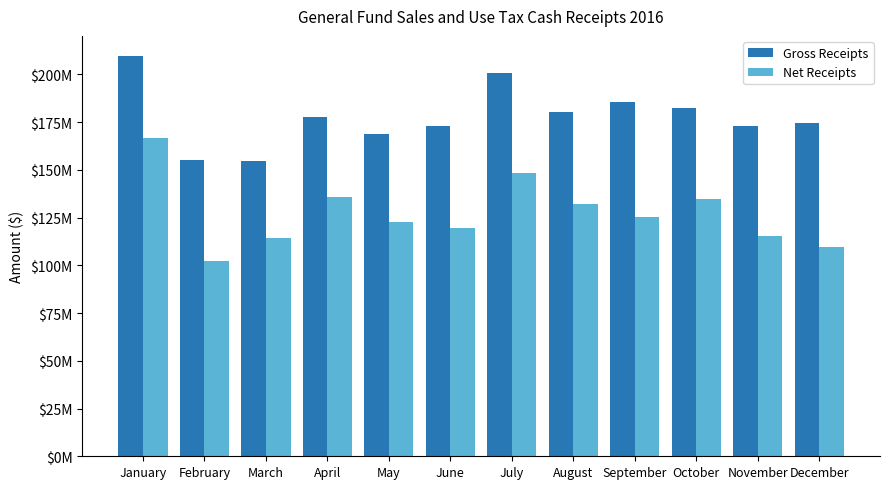

Are the bars horizontal?

No